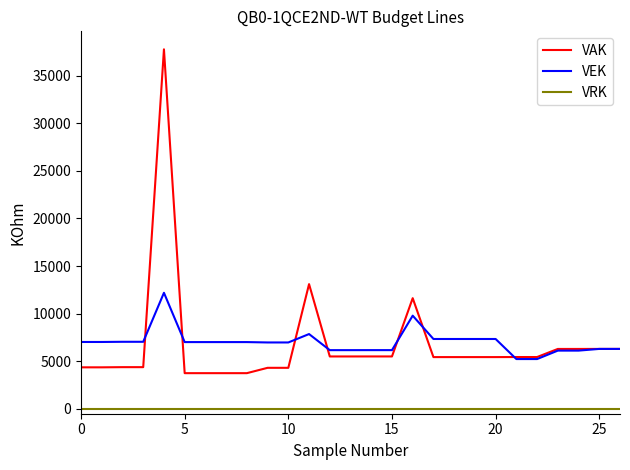

True or false: VRK and VAK cross at least once.

False